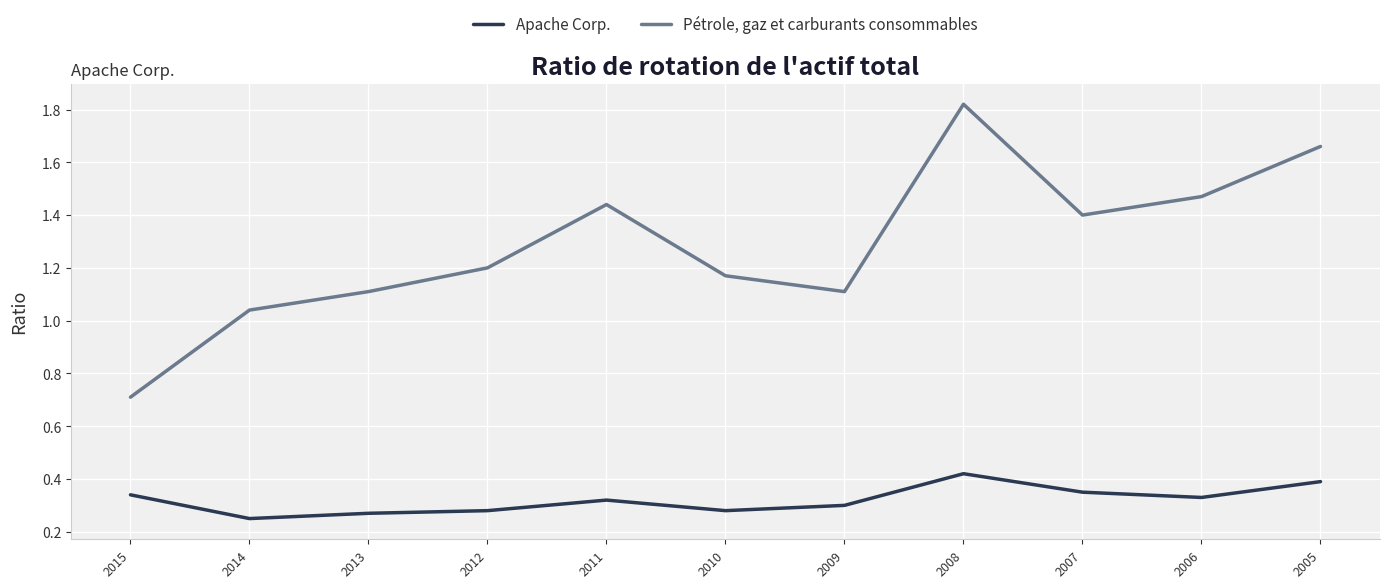

True or false: Apache Corp. and Pétrole, gaz et carburants consommables cross at least once.

False